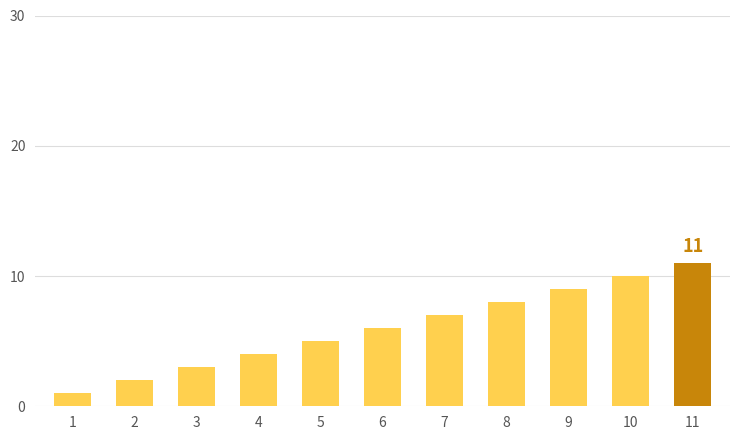

What is the average value?

6